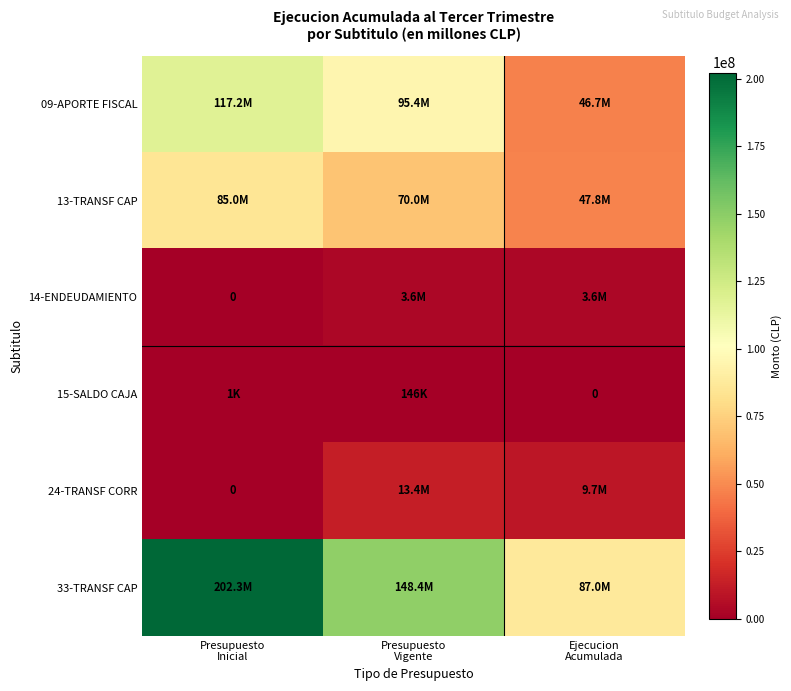

The 33-TRANSF CAP series shows 259218805 at Presupuesto Vigente. True or false?

False